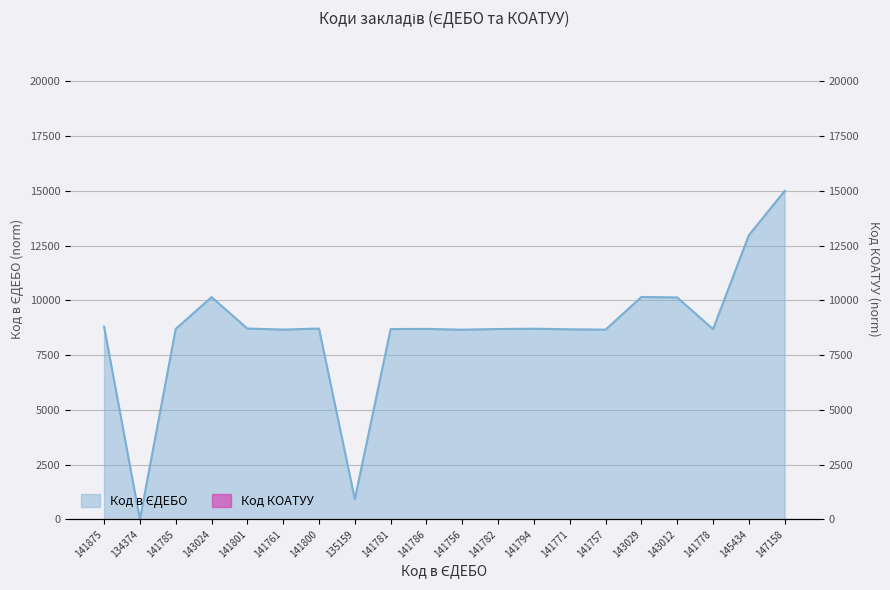

How many interior local valleys (lower than both neighbors) does the data have?

6